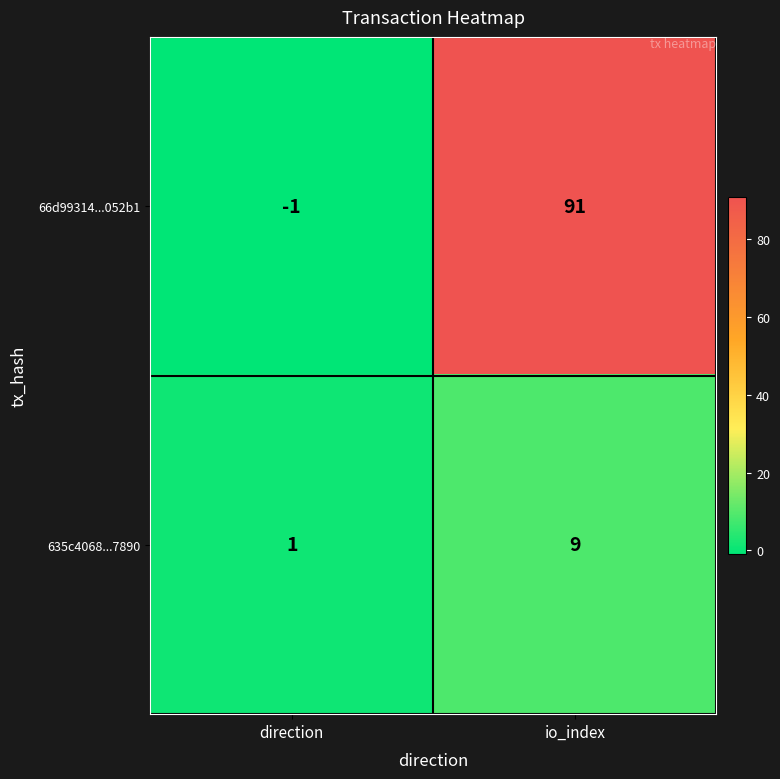

Reading left to right, list all the values displayed in this chart.

66d99314...052b1: -1	91
635c4068...7890: 1	9